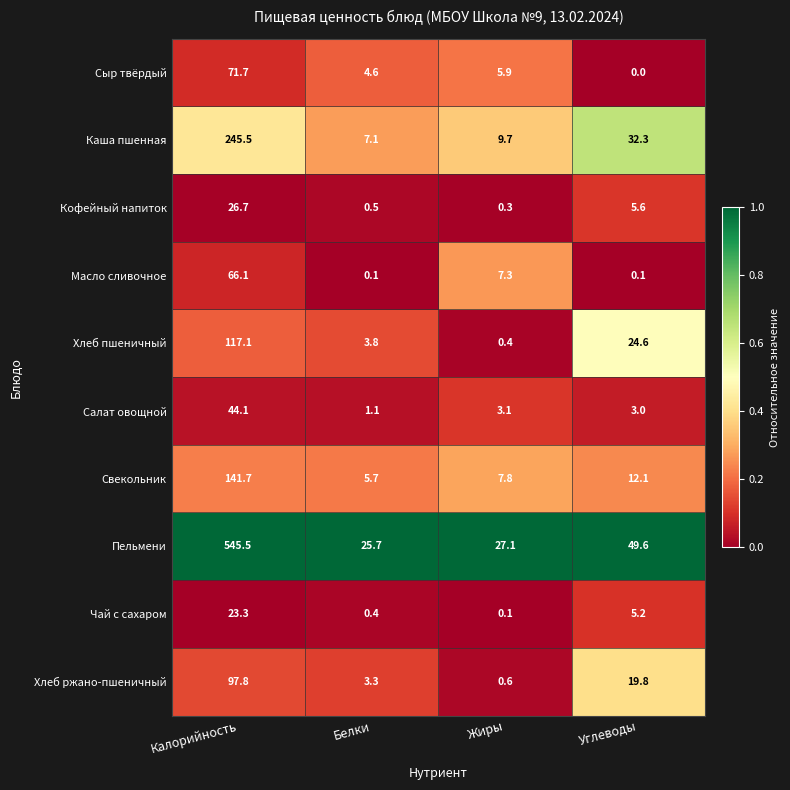

What is the spread (max minus min) of values at Белки?

25.6